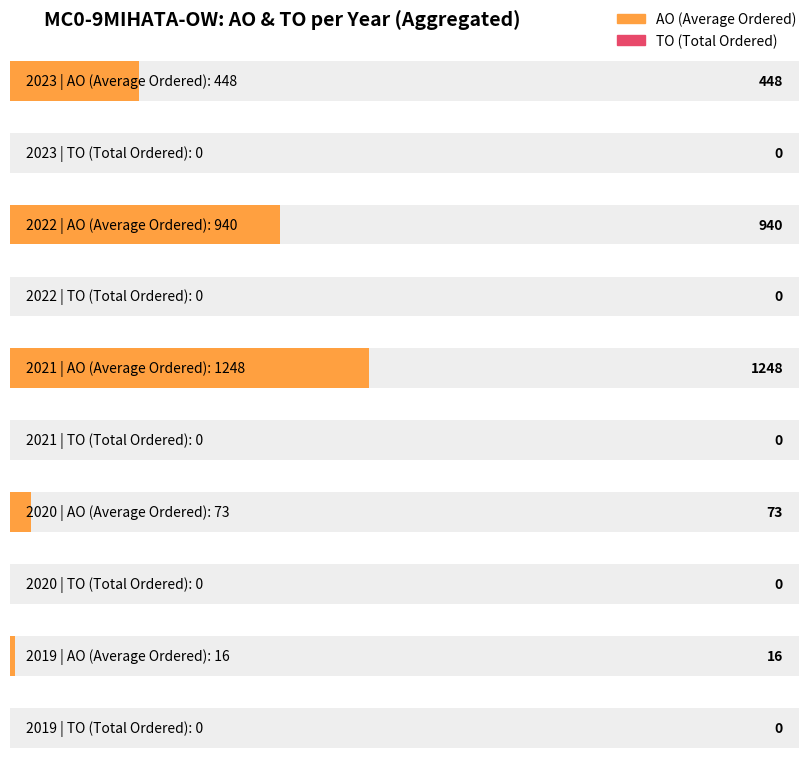

List the labels in order of TO by Year value, largest first.

2023, 2022, 2021, 2020, 2019